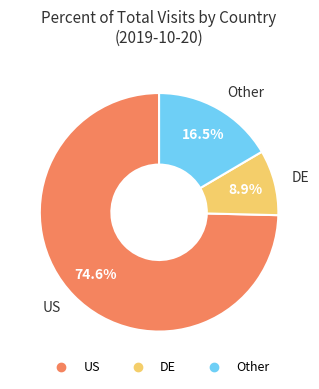

Is there any slice that represents more than half of the pie?

Yes